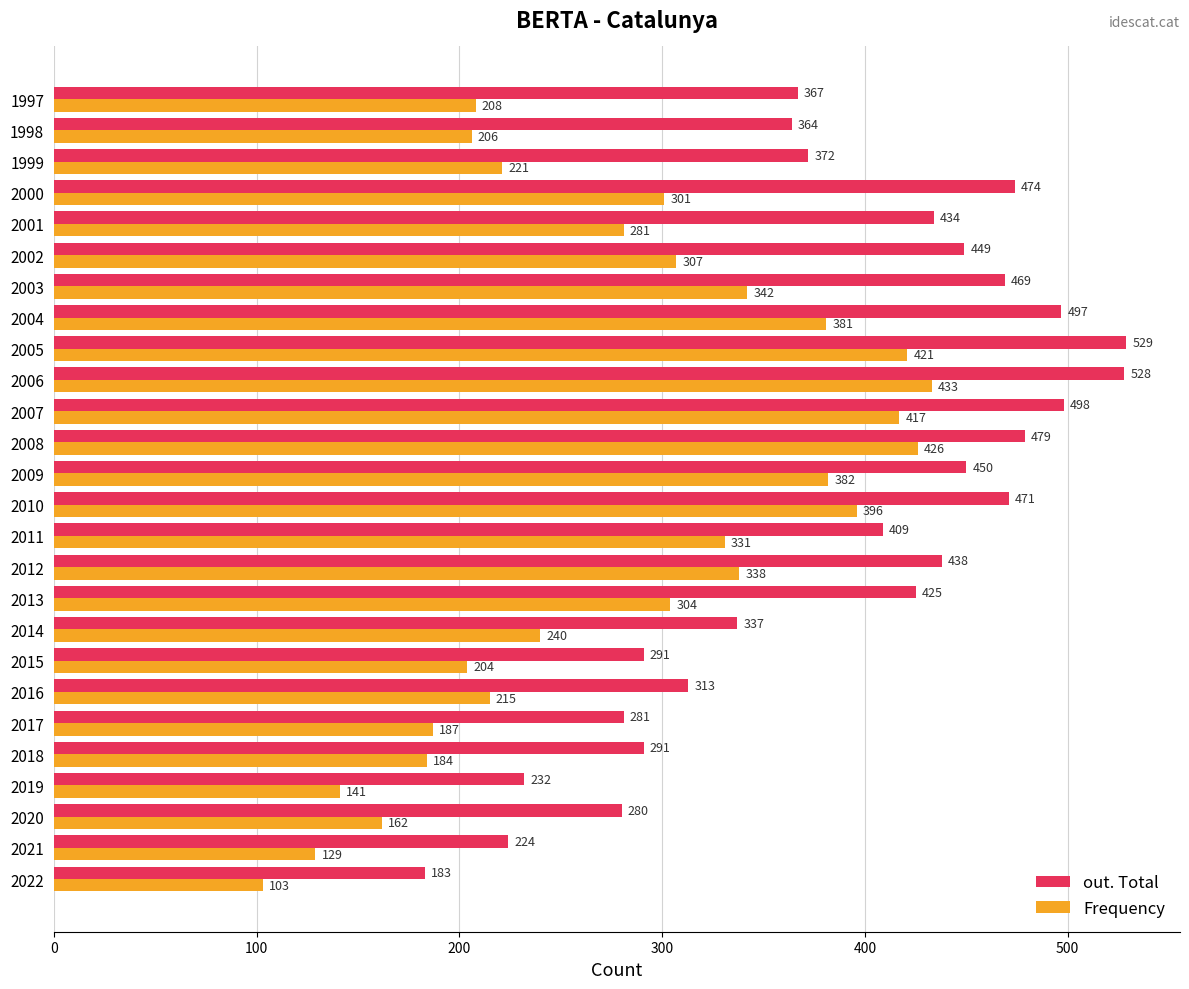

What is the difference between the out. Total values at 1998 and 2008?

115